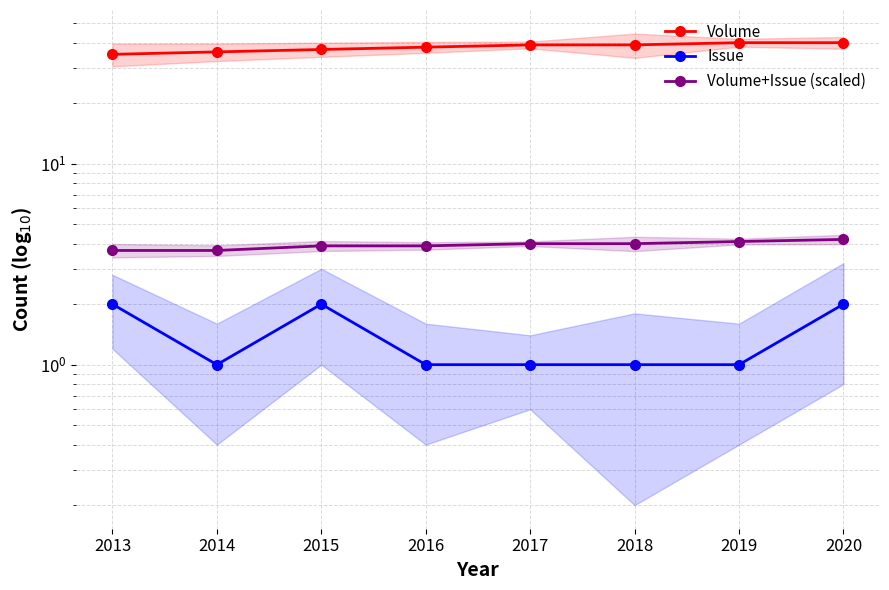

Rank the series by their maximum value, from lowest to highest.

Issue, Volume+Issue (scaled), Volume